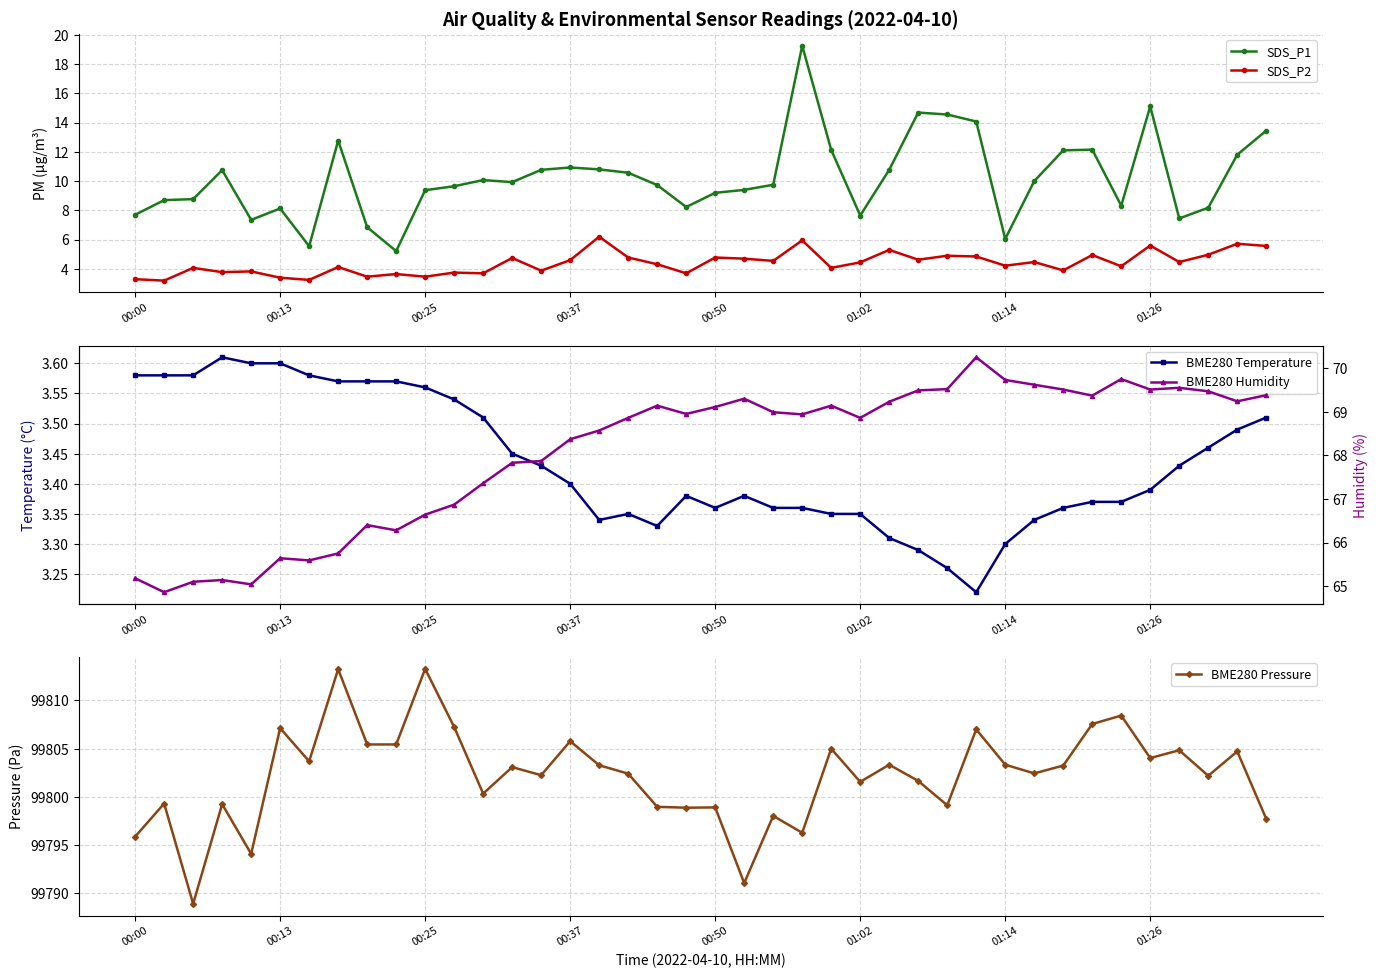

What is the minimum value for SDS_P1?

5.2